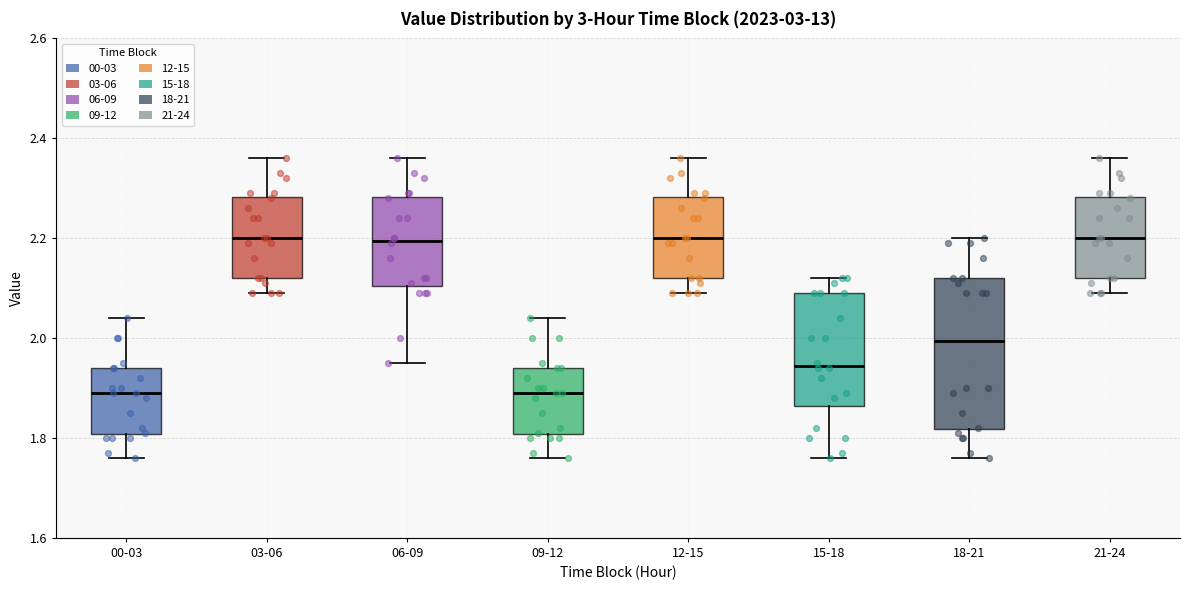

Which box is the tallest, from its lower edge to its upper edge?

18-21